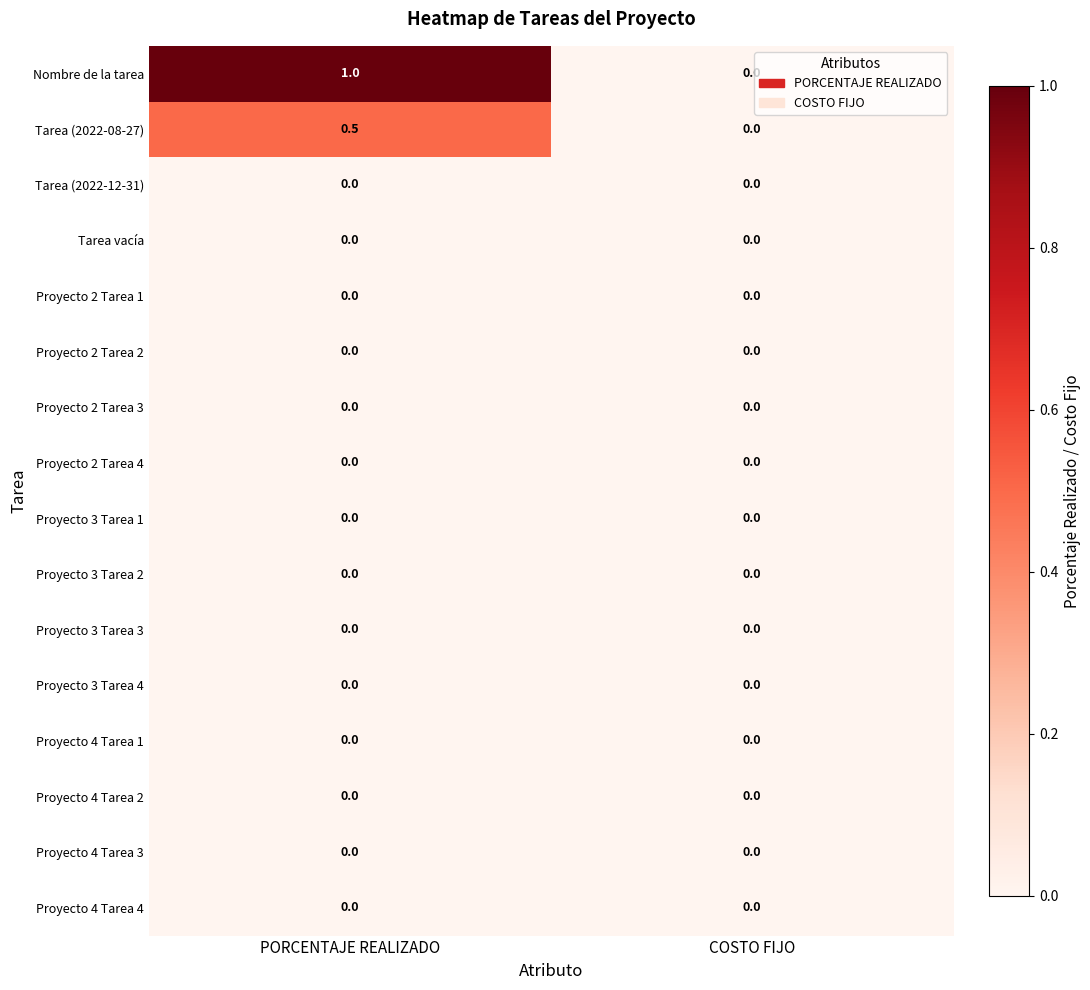

Which series has the largest total across all categories?

Nombre de la tarea